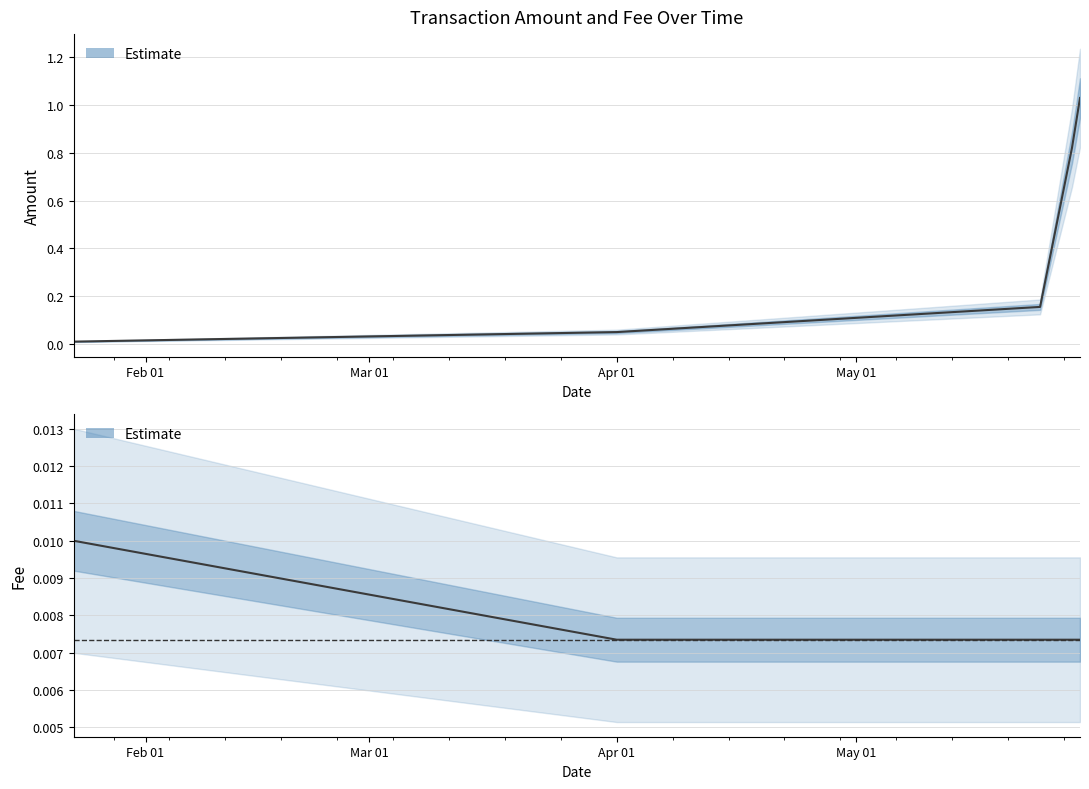

True or false: Fee has a value of 0.0 at Apr 01.

False